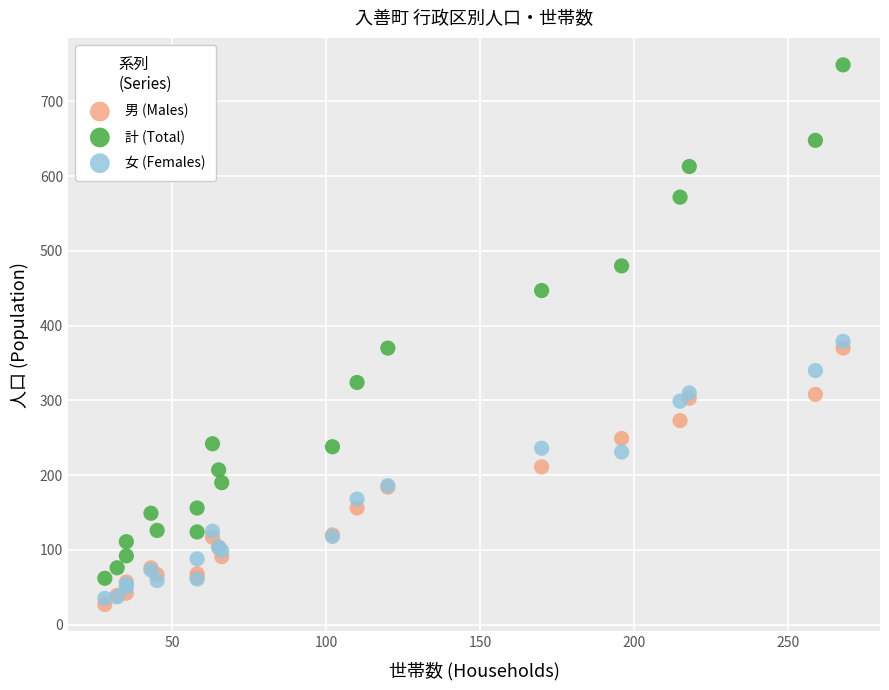

What are all the series names shown in the legend?

男 (Males), 計 (Total), 女 (Females)